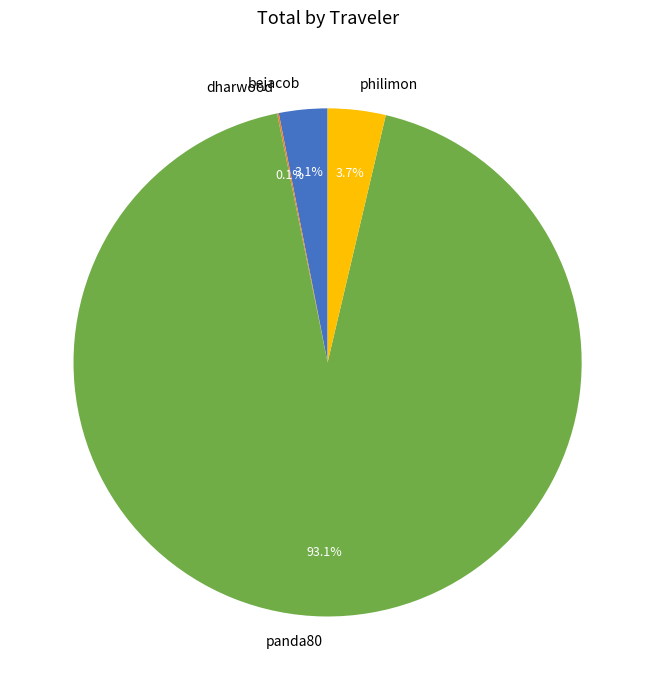

Which slice represents more than half of the pie?

panda80